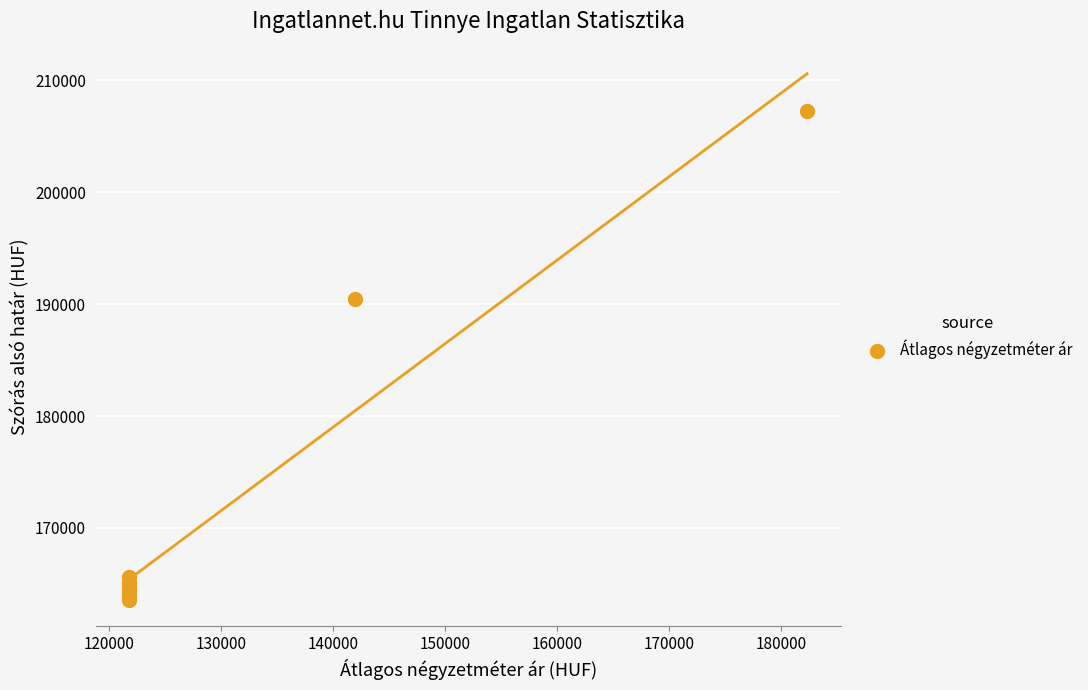

What Y value in the scatter plot is closest to 185402?

190461